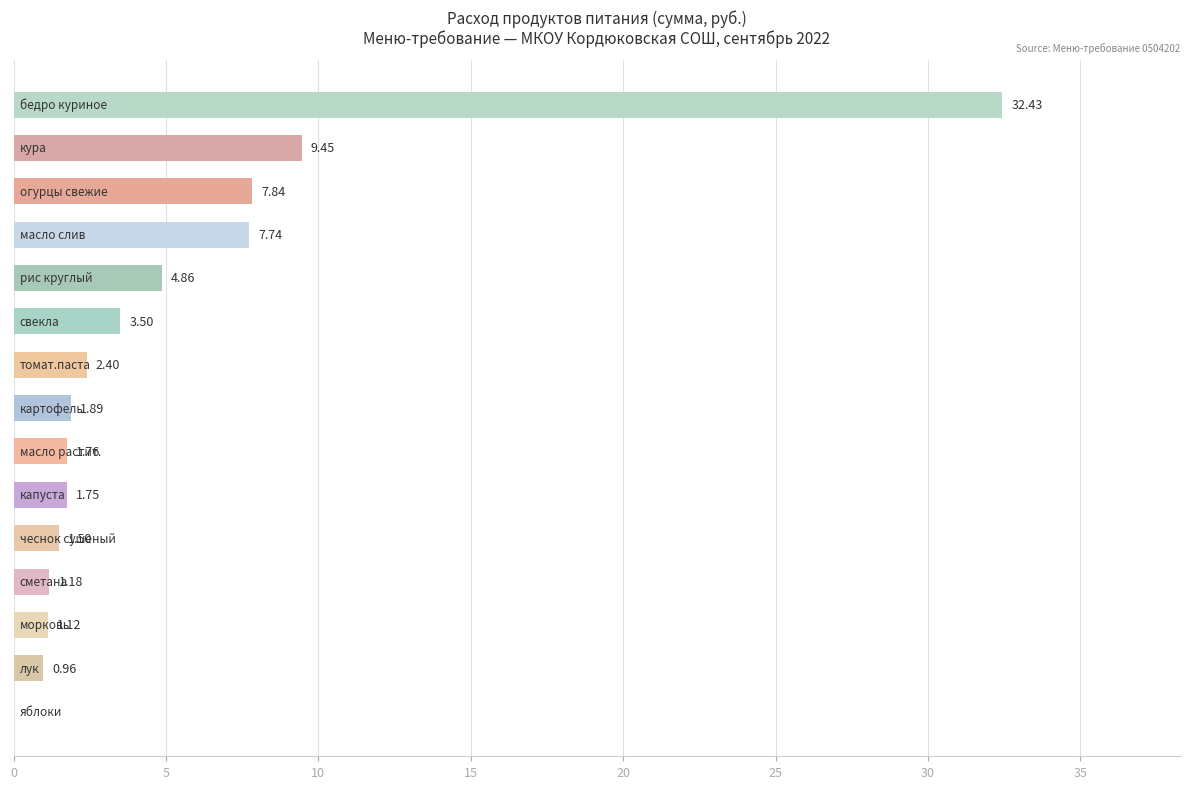

How many series are shown in this chart?

1